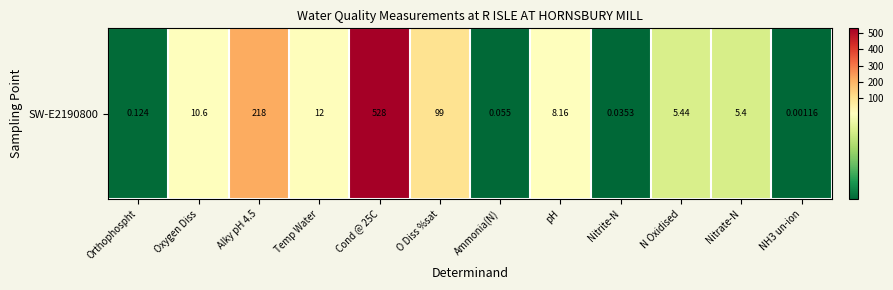

The value at Nitrite-N is 0.1. True or false?

False